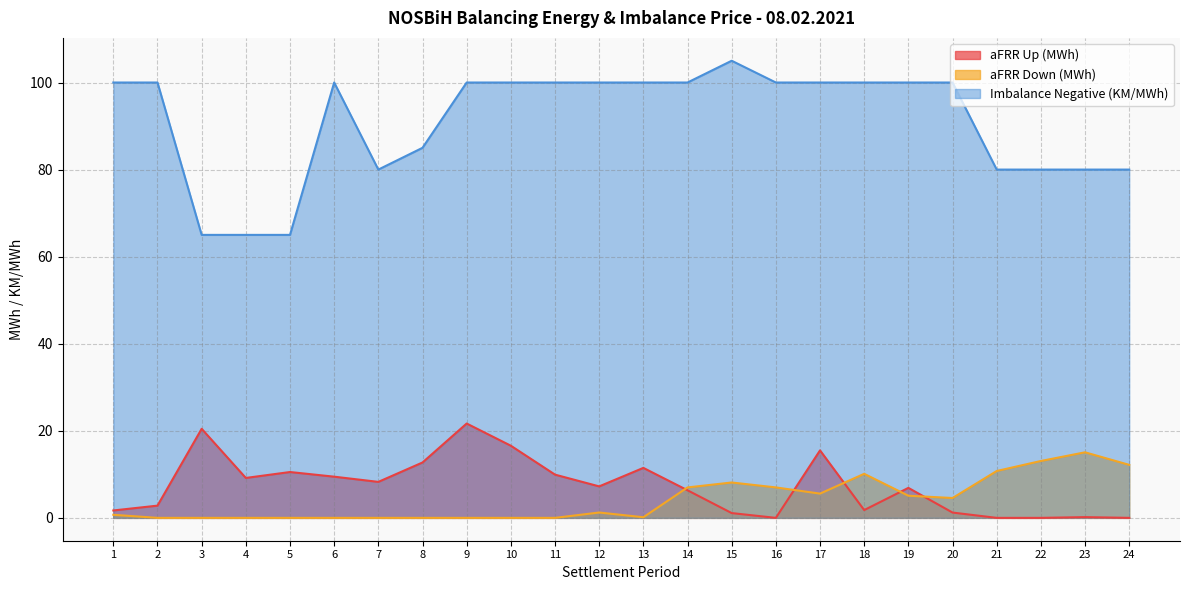

The aFRR Up (MWh) series shows 10.4 at 12. True or false?

False